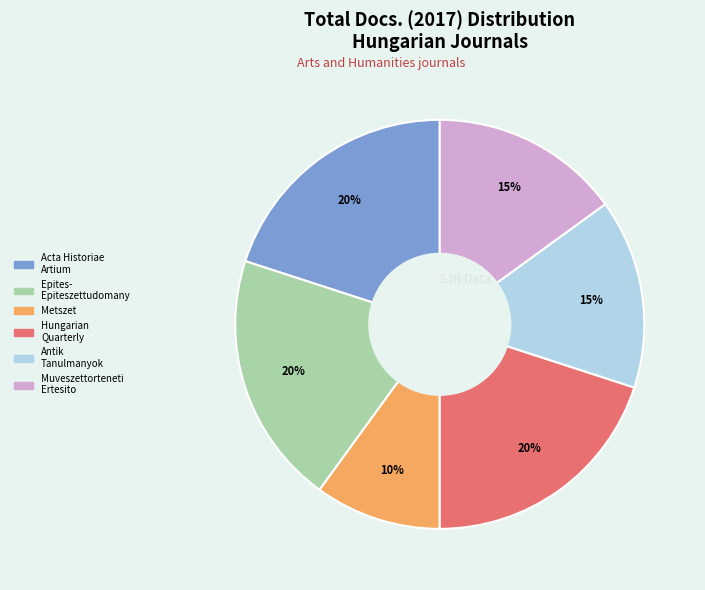

Is there a majority slice in this chart?

No